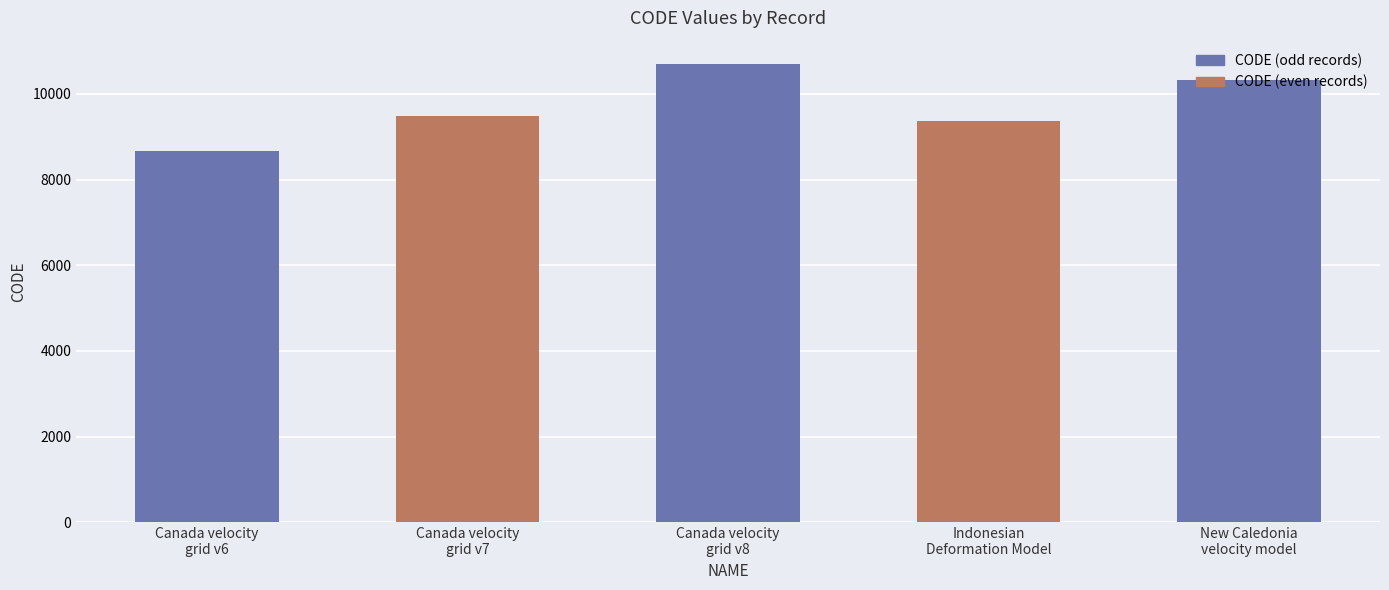

Reading right to left, transcribe all the data shown in this chart.

New Caledonia
velocity model=10323	Indonesian
Deformation Model=9375	Canada velocity
grid v8=10707	Canada velocity
grid v7=9483	Canada velocity
grid v6=8676